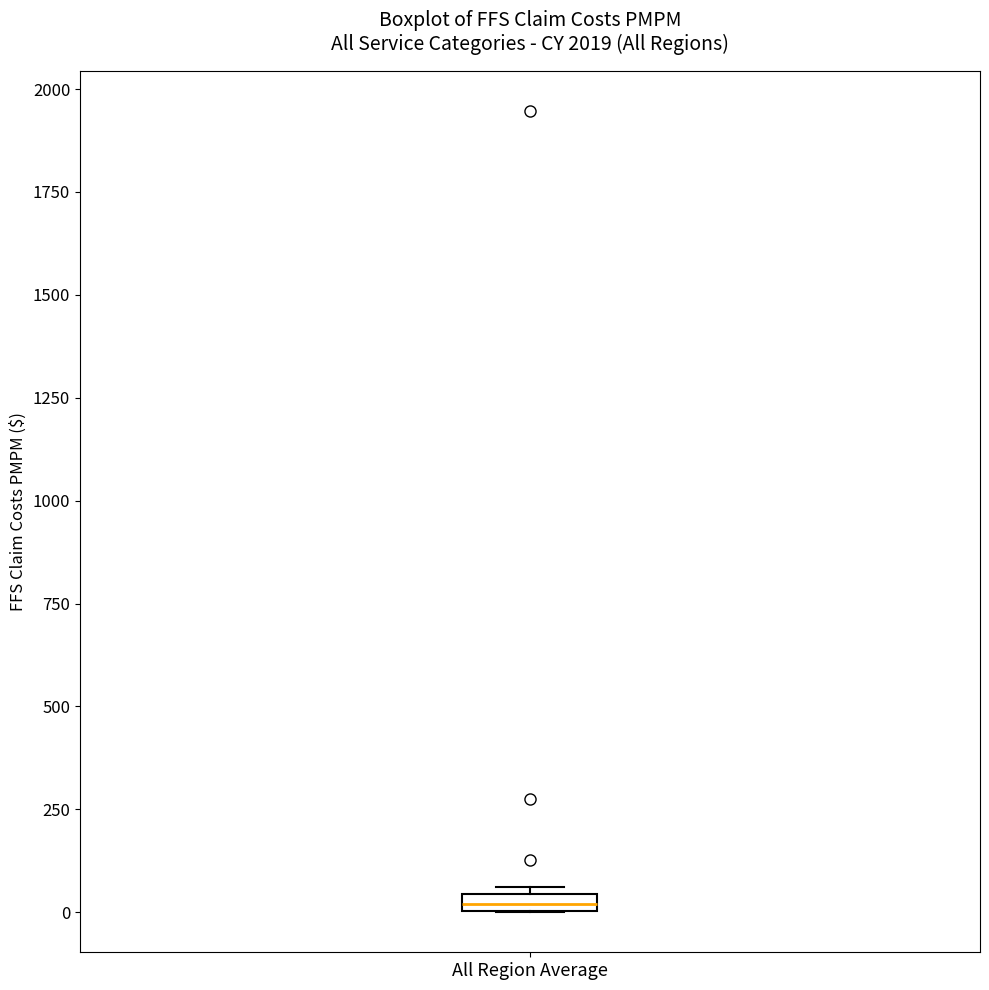

Where is the upper edge of the box for All Region Average on the y-axis? The values are not printed on the chart, so give them approximately, as read against the axis.

50